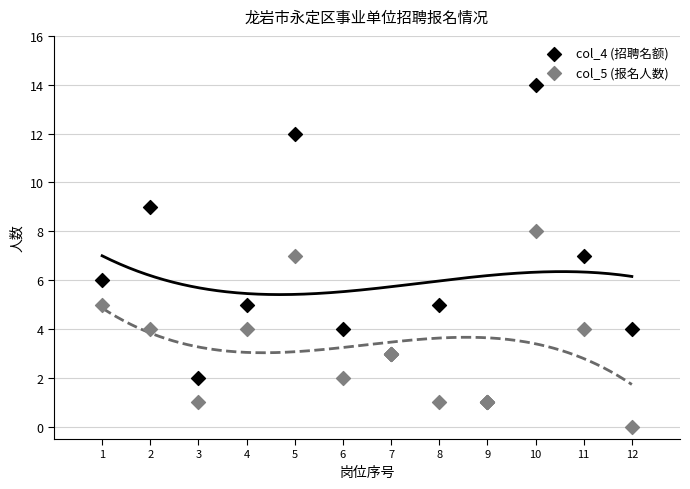

Which series reaches the minimum Y coordinate?

col_5 (报名人数)